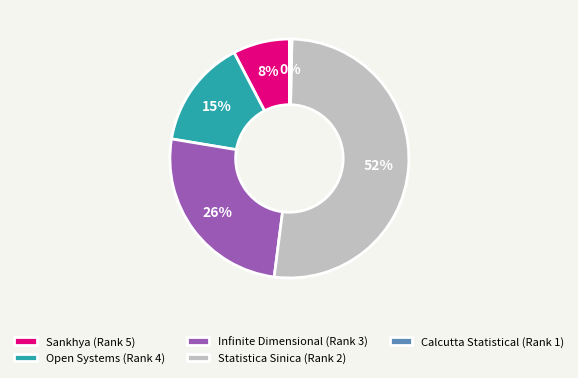

Is it true that Infinite Dimensional (Rank 3) is 26% of the pie?

True